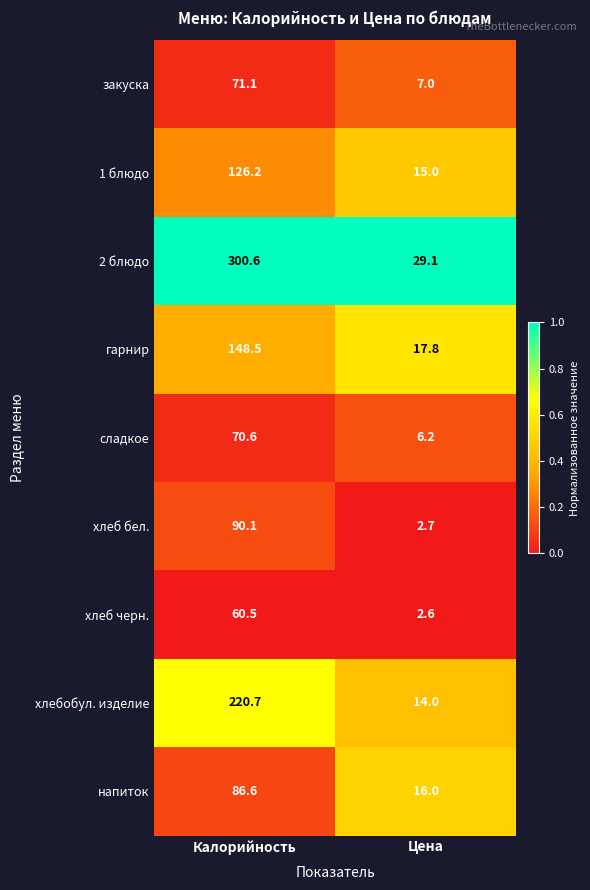

Where is гарнир nearest to the value 83?

Цена